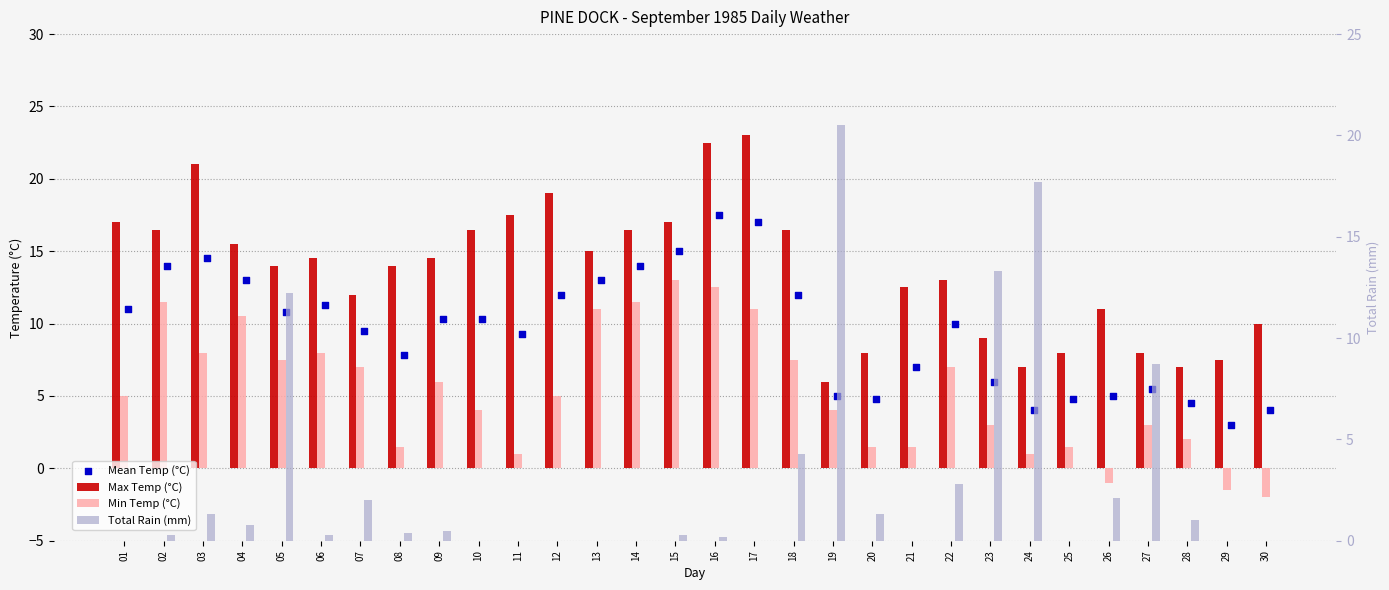

What are all the series names shown in the legend?

Max Temp (°C), Min Temp (°C), Mean Temp (°C), Total Rain (mm)